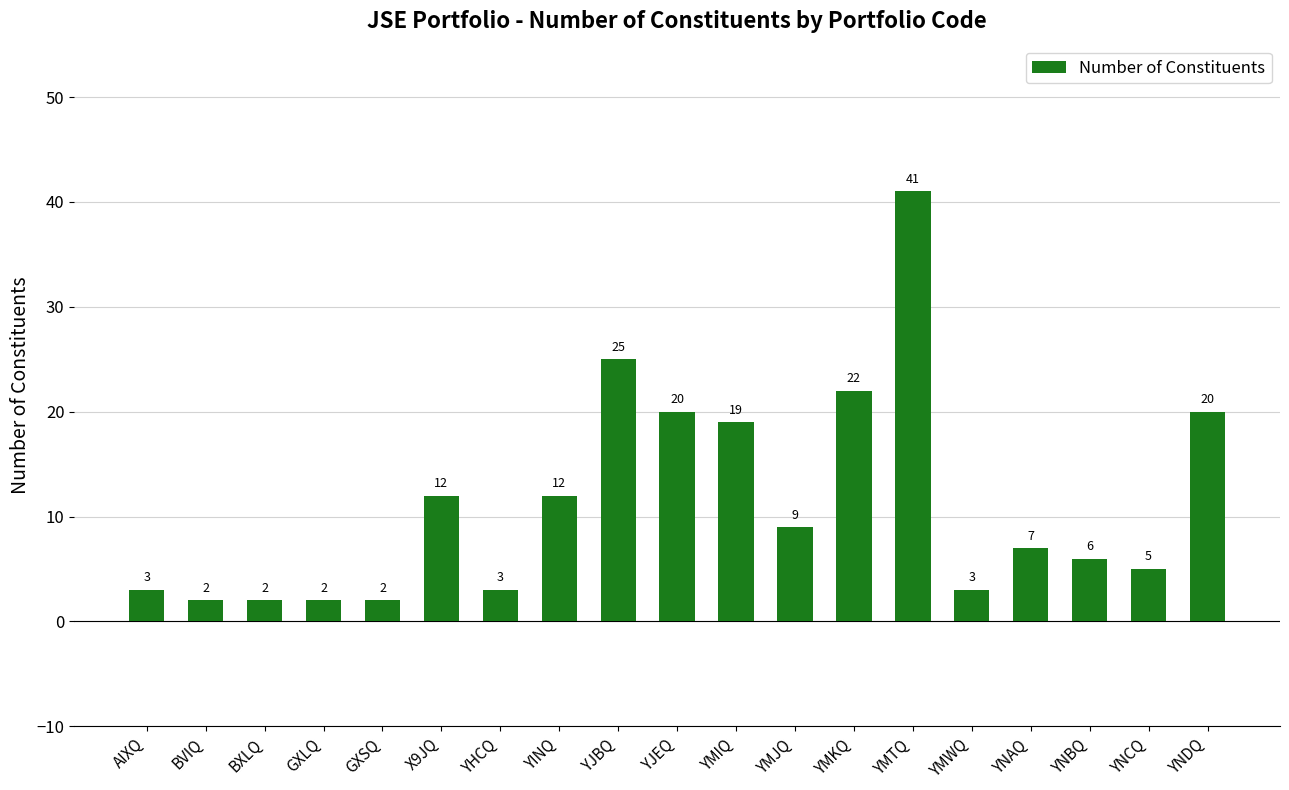

What is the ratio of the value at YNDQ to the value at YNBQ?

3.3